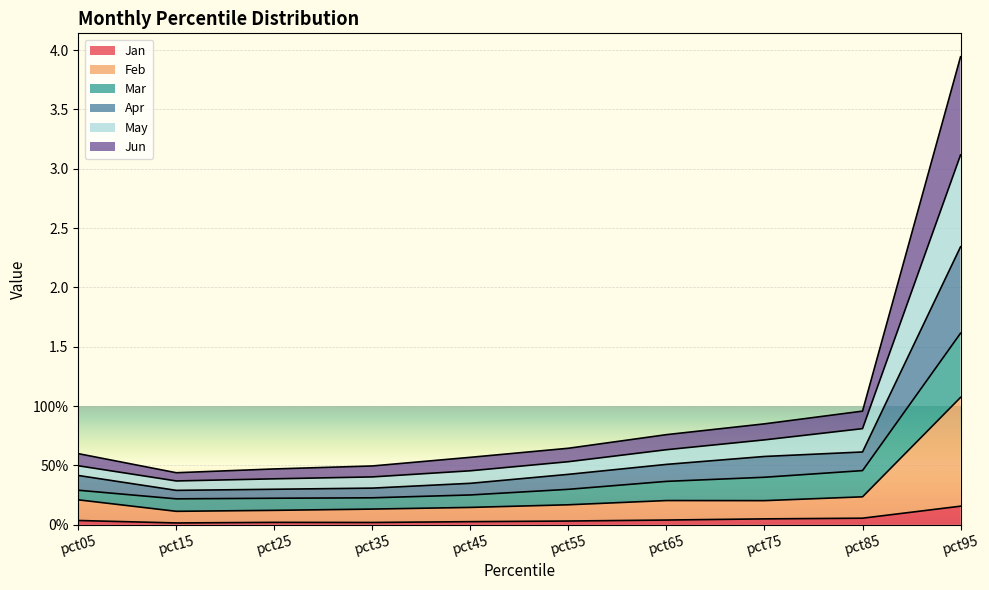

At which category does Apr reach its first local valley?

pct15